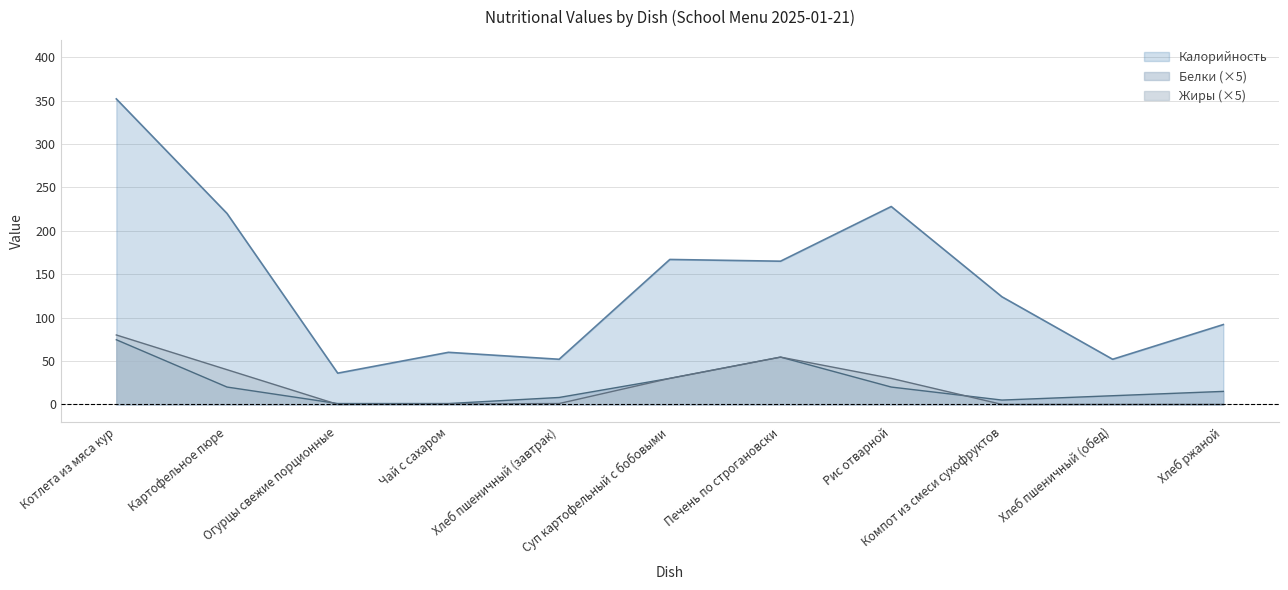

Reading right to left, what are all the values shown in this chart?

Калорийность: Хлеб ржаной=92.0	Хлеб пшеничный (обед)=52.0	Компот из смеси сухофруктов=124.0	Рис отварной=228.0	Печень по строгановски=165.0	Суп картофельный с бобовыми=167.0	Хлеб пшеничный (завтрак)=52.0	Чай с сахаром=60.0	Огурцы свежие порционные=36.0	Картофельное пюре=220.0	Котлета из мяса кур=352.0
Белки: Хлеб ржаной=15.0	Хлеб пшеничный (обед)=10.0	Компот из смеси сухофруктов=5.0	Рис отварной=20.0	Печень по строгановски=54.5	Суп картофельный с бобовыми=30.0	Хлеб пшеничный (завтрак)=8.0	Чай с сахаром=1.0	Огурцы свежие порционные=1.0	Картофельное пюре=20.0	Котлета из мяса кур=74.5
Жиры: Хлеб ржаной=0.0	Хлеб пшеничный (обед)=0.0	Компот из смеси сухофруктов=0.0	Рис отварной=30.0	Печень по строгановски=54.5	Суп картофельный с бобовыми=30.0	Хлеб пшеничный (завтрак)=1.0	Чай с сахаром=0.5	Огурцы свежие порционные=0.0	Картофельное пюре=40.0	Котлета из мяса кур=80.0